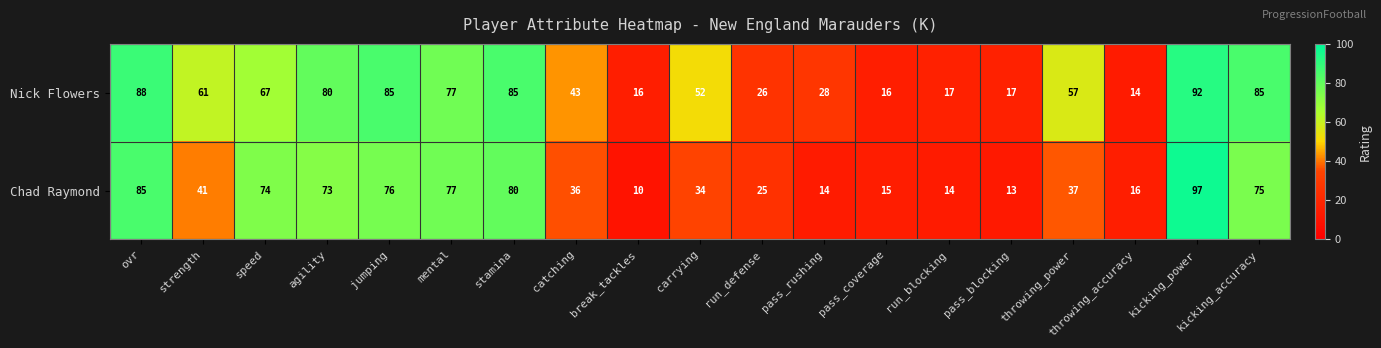

At which category is the sum across all series the highest?

kicking_power